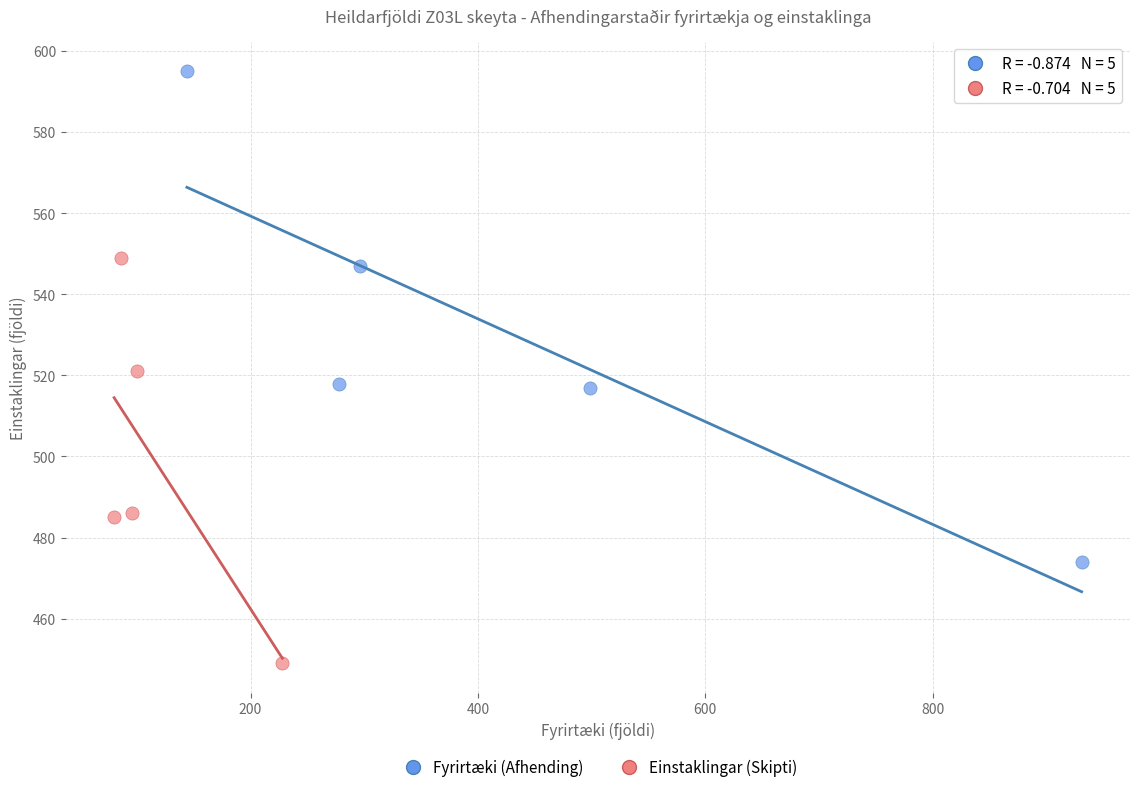

Which series has the largest Y range (max minus min)?

Fyrirtæki (Afhending)